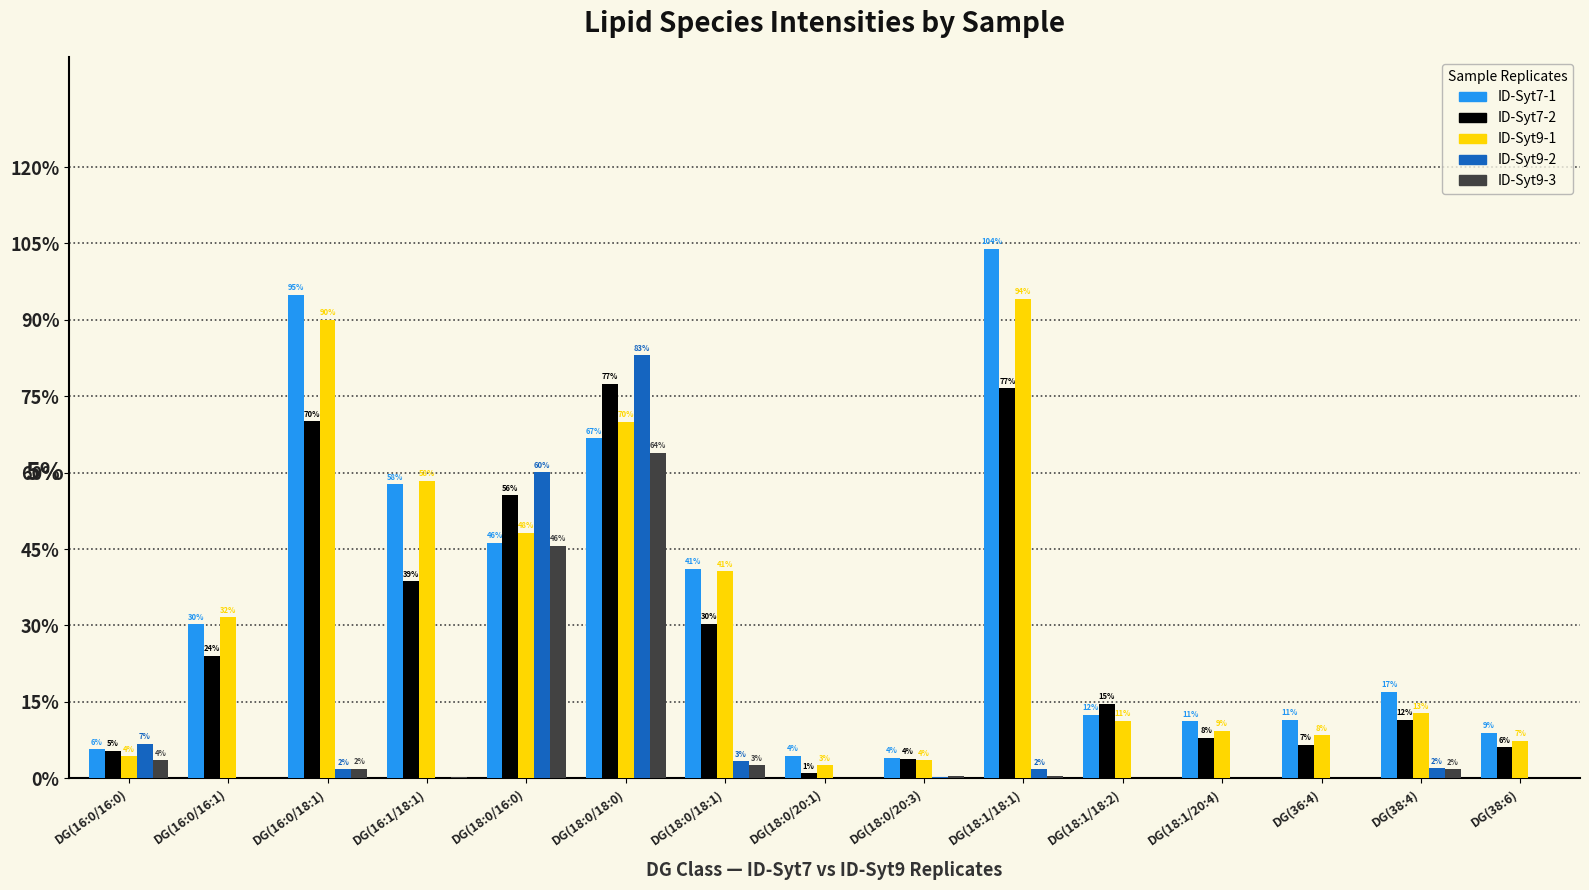

What are all the series names shown in the legend?

ID-Syt7-1, ID-Syt7-2, ID-Syt9-1, ID-Syt9-2, ID-Syt9-3